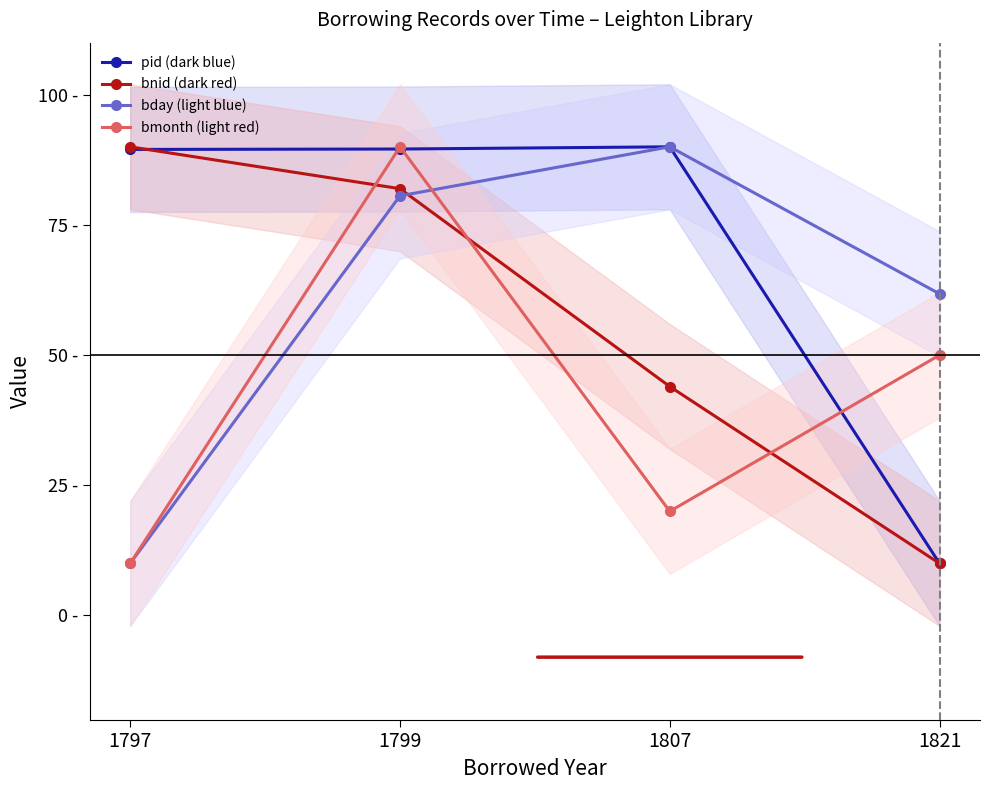

What is the greatest value displayed?

90.0